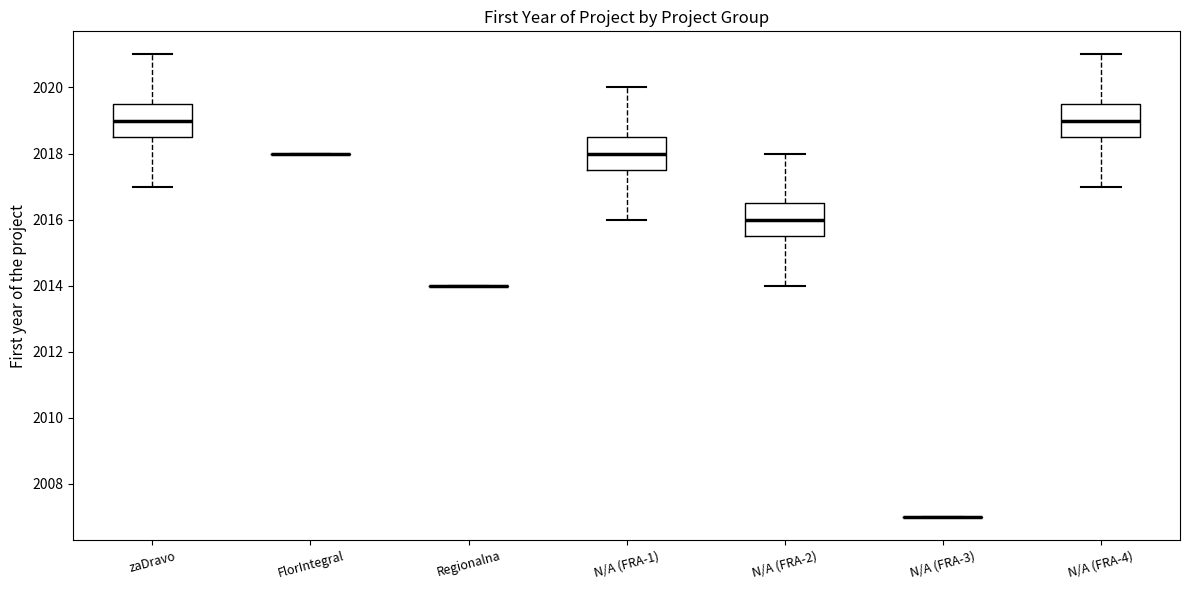

Where is the lower edge of the box for N/A (FRA-4) on the y-axis? The values are not printed on the chart, so give them approximately, as read against the axis.

2018.6